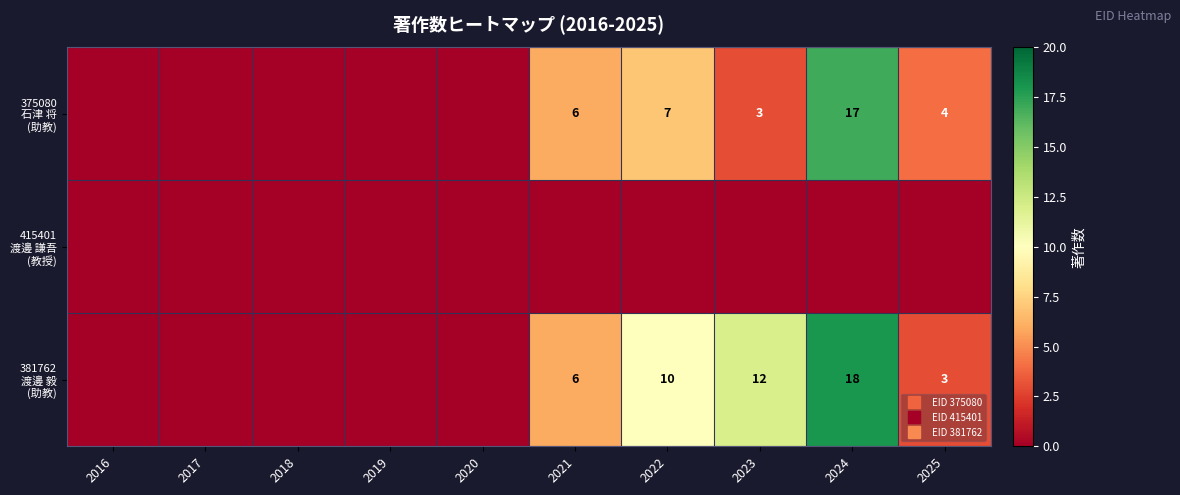

Rank the series by their maximum value, from highest to lowest.

381762 渡邊 毅 (助教), 375080 石津 将 (助教), 415401 渡邊 謙吾 (教授)